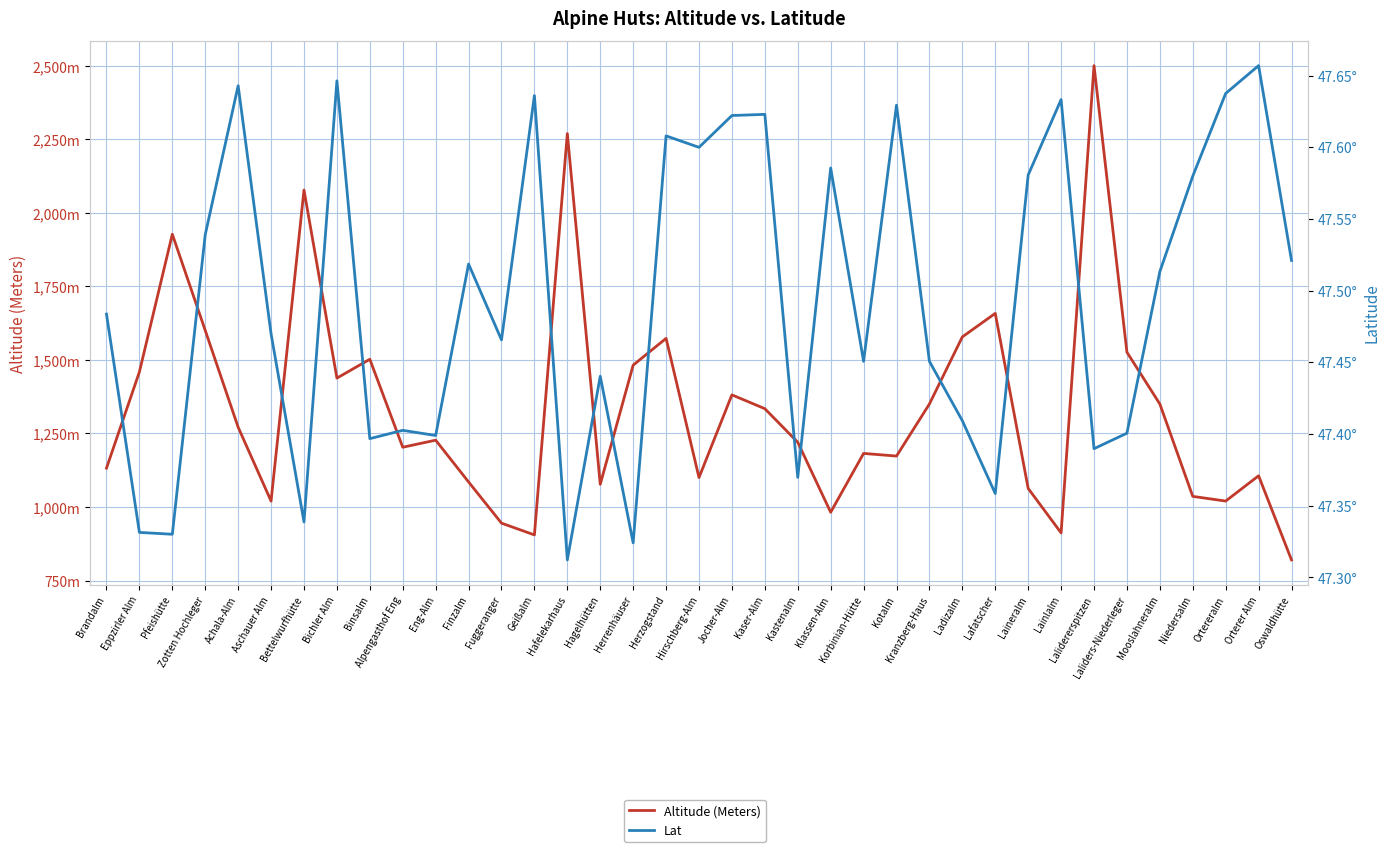

Rank the series by their maximum value, from lowest to highest.

Lat, Altitude (Meters)